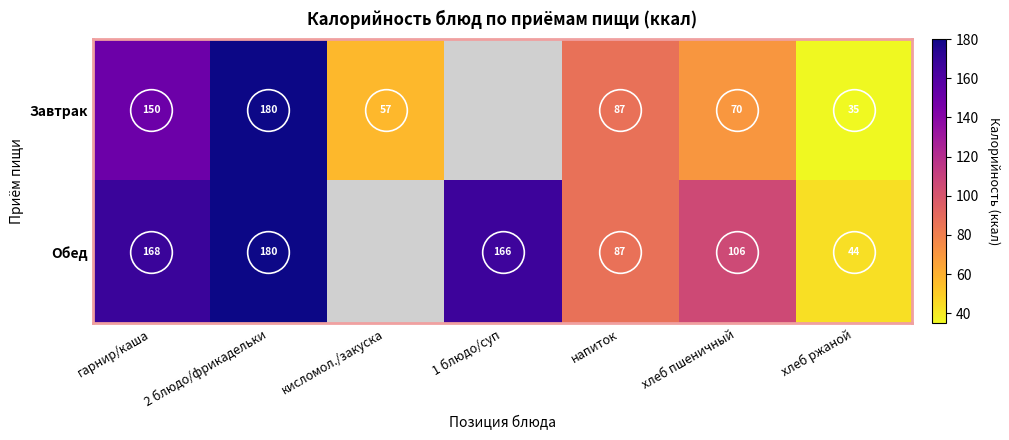

The Завтрак series shows 70.5 at хлеб пшеничный. True or false?

True